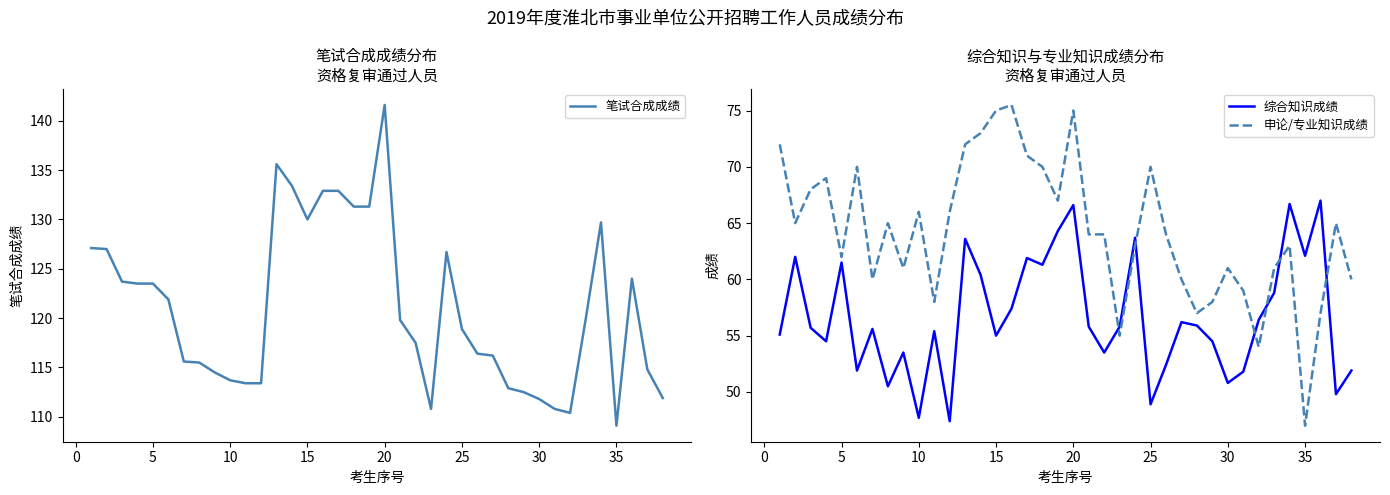

What are all the series names shown in the legend?

笔试合成成绩, 综合知识成绩, 申论/专业知识成绩